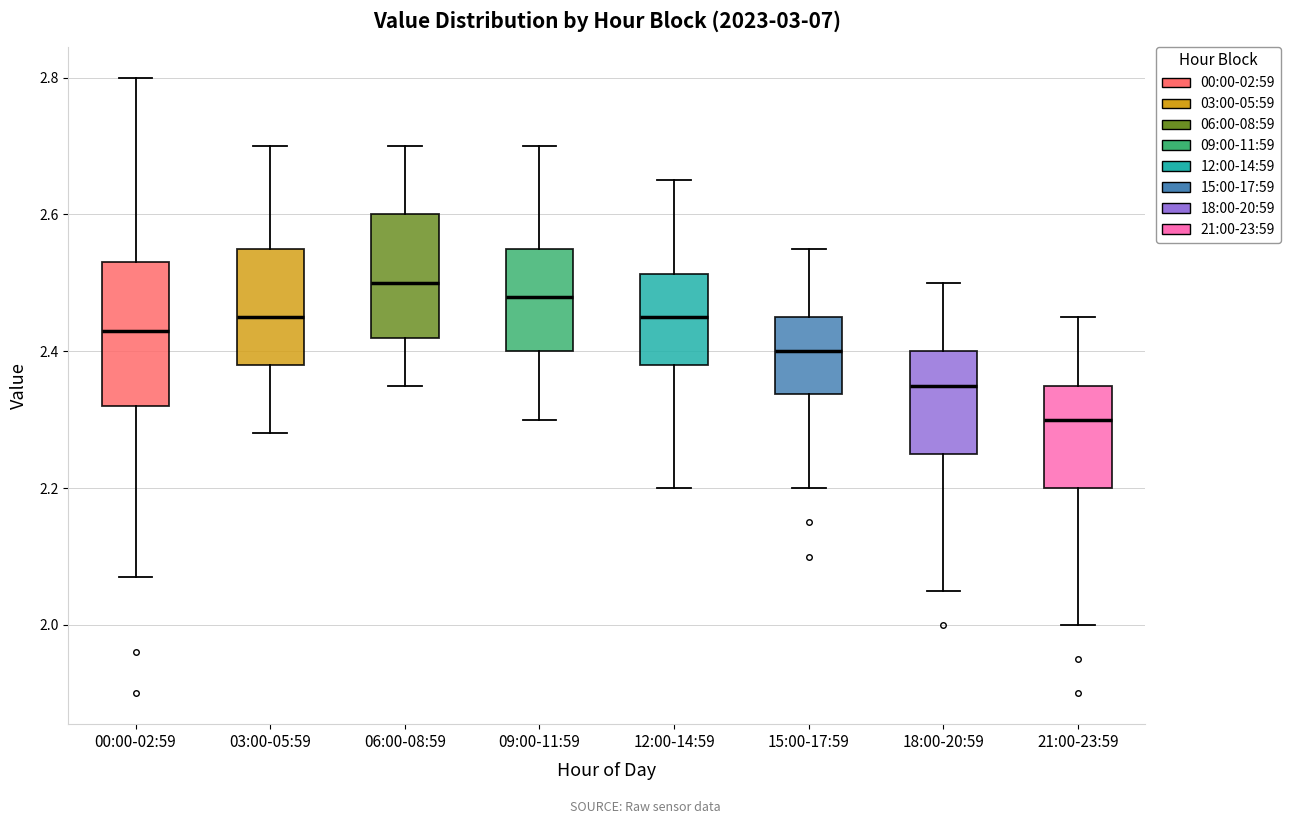

Where does the upper whisker of the box for 06:00-08:59 end on the y-axis? The values are not printed on the chart, so give them approximately, as read against the axis.

2.70